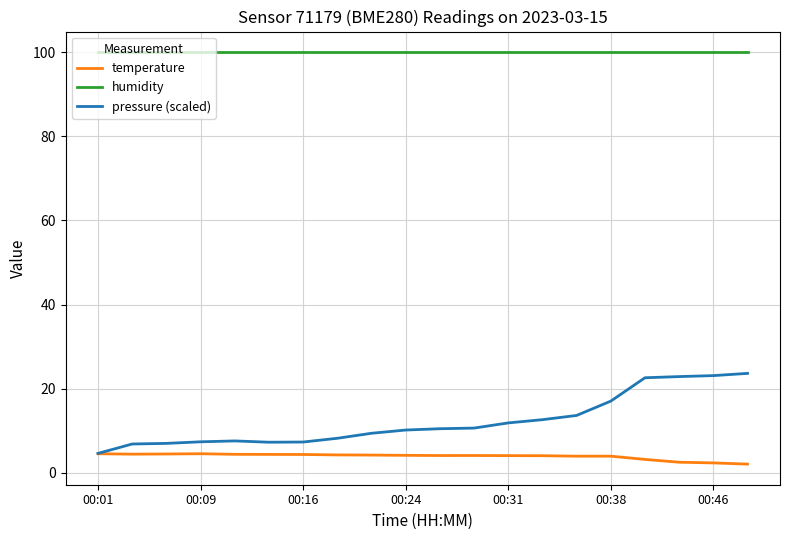

Which series has the widest spread of values?

pressure (scaled)